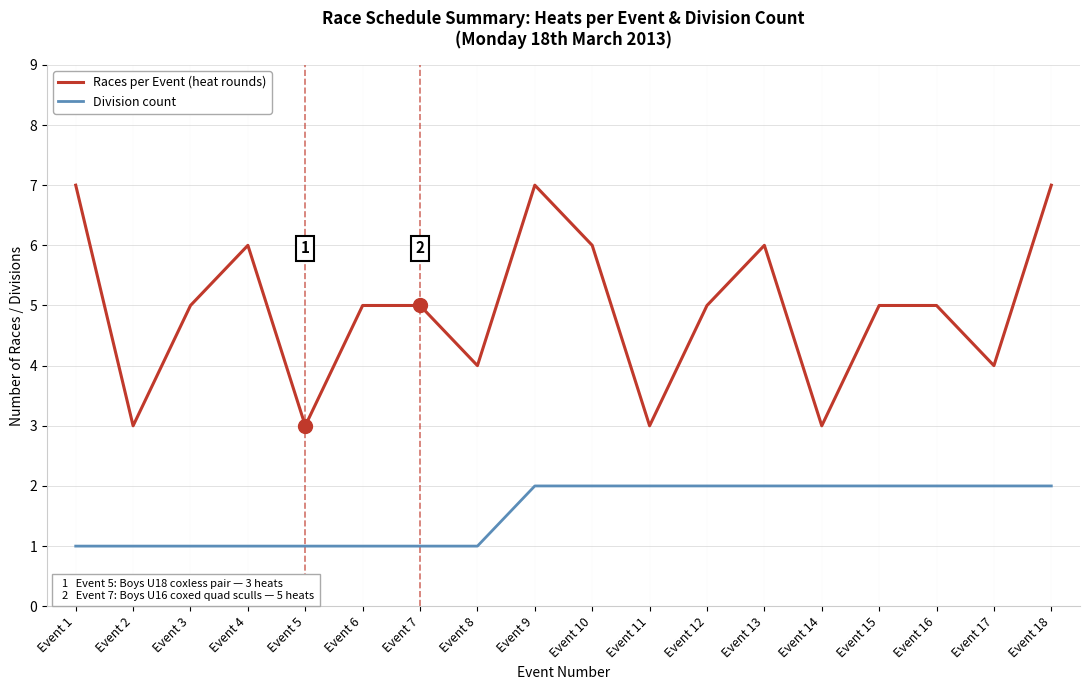

Where does the Races per Event (heat rounds) series first go above 5?

Event 1